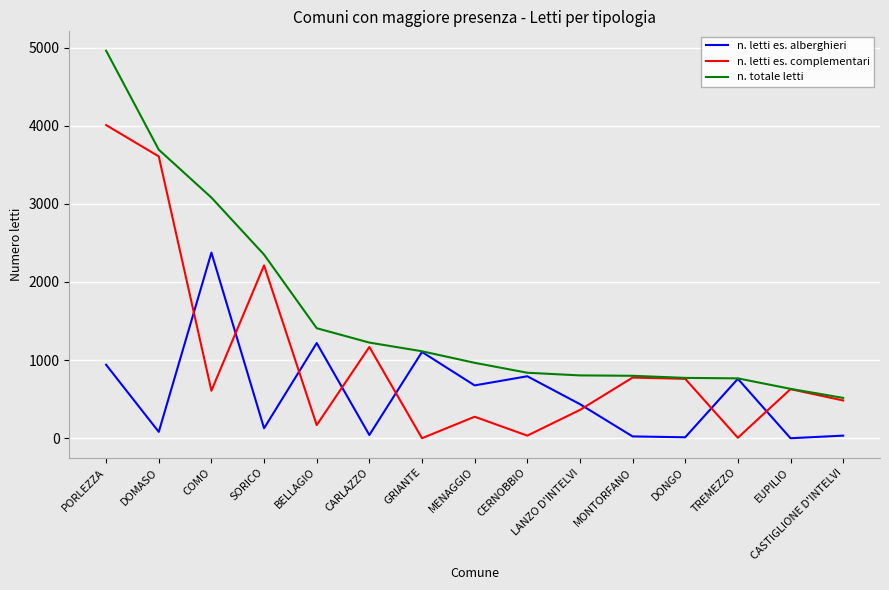

Which series has the largest range (max minus min)?

n. totale letti